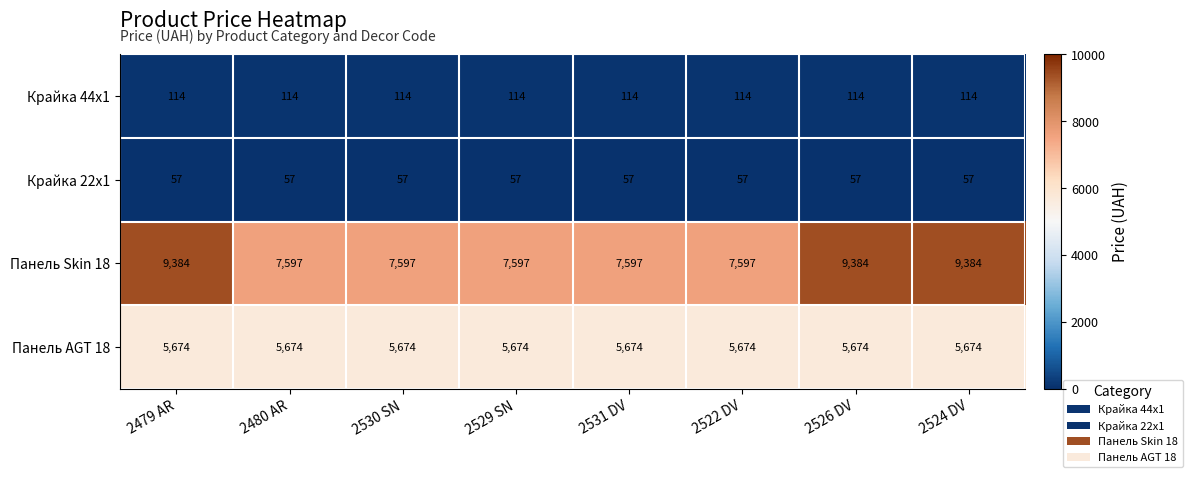

Which series has the largest total across all categories?

Панель Skin 18